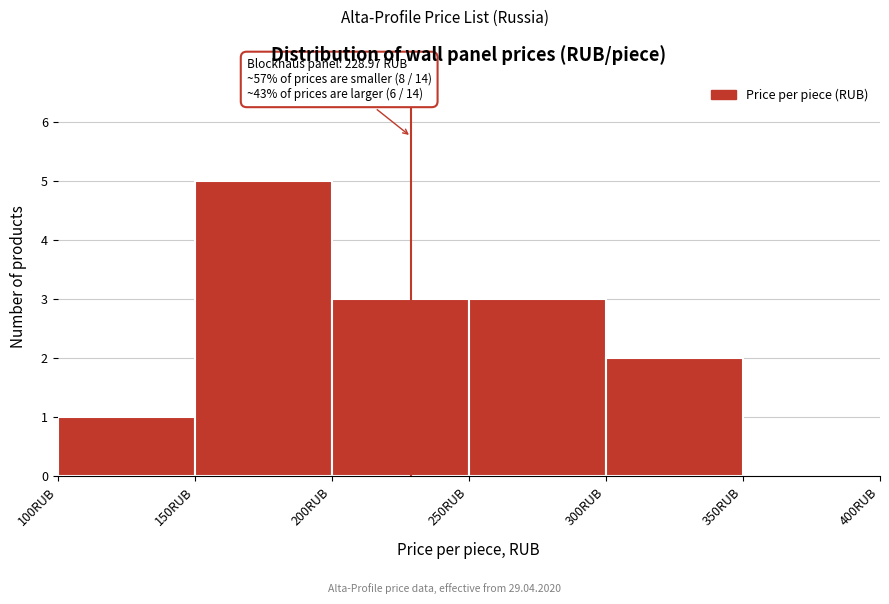

Which range on the x-axis has the tallest bar?

150 to 200